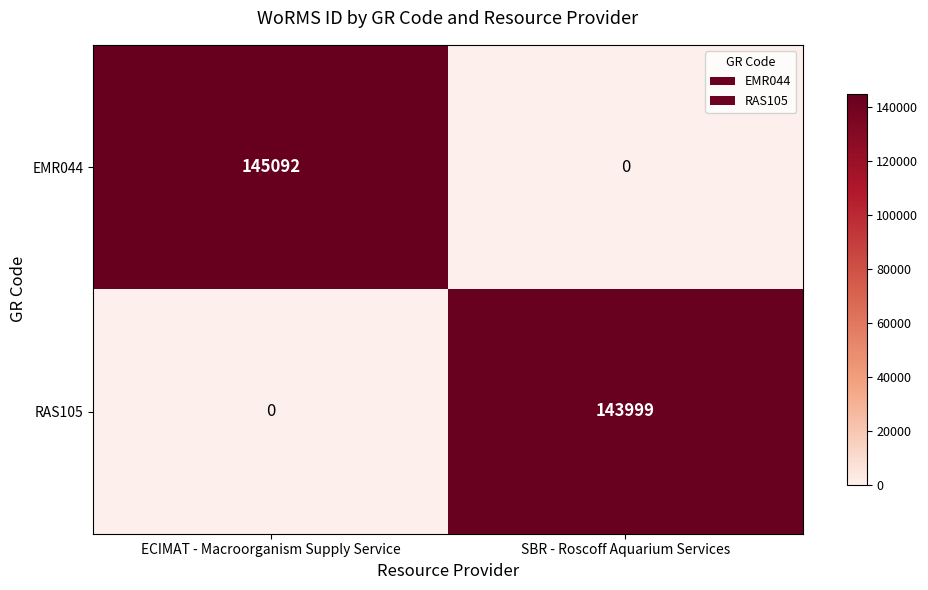

The value of EMR044 at SBR - Roscoff Aquarium Services is -57940. True or false?

False